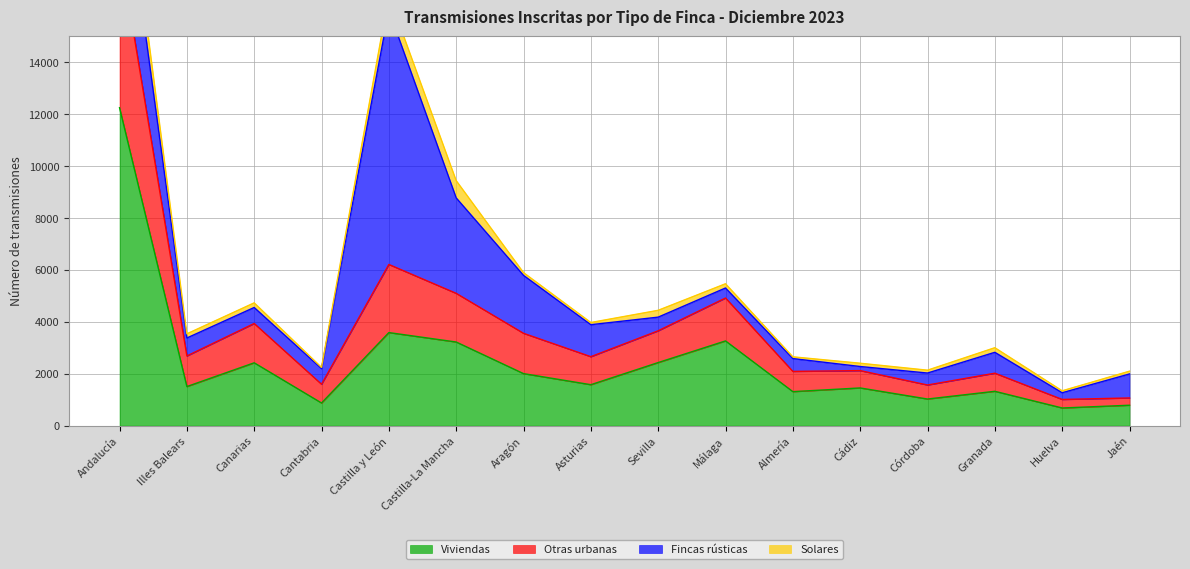

Does the chart have visible grid lines?

Yes